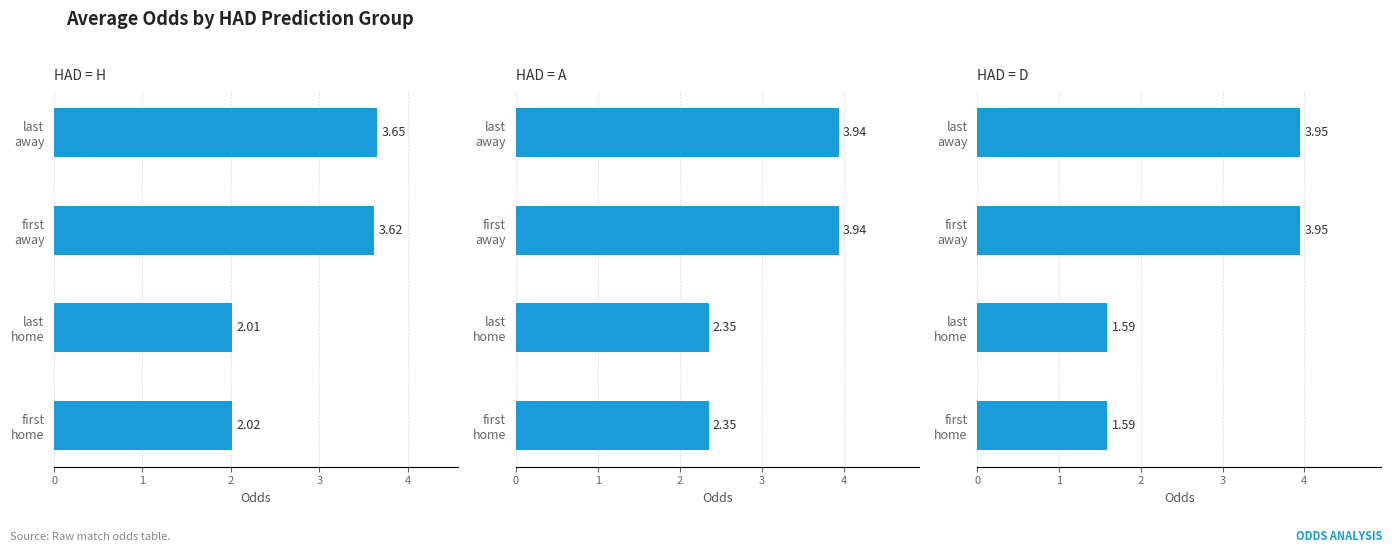

How many groups of bars are there?

4